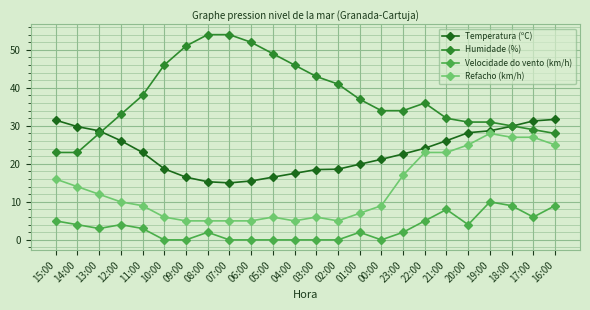

Rank the series by their average value, from lowest to highest.

Velocidade do vento (km/h), Refacho (km/h), Temperatura (ºC), Humidade (%)